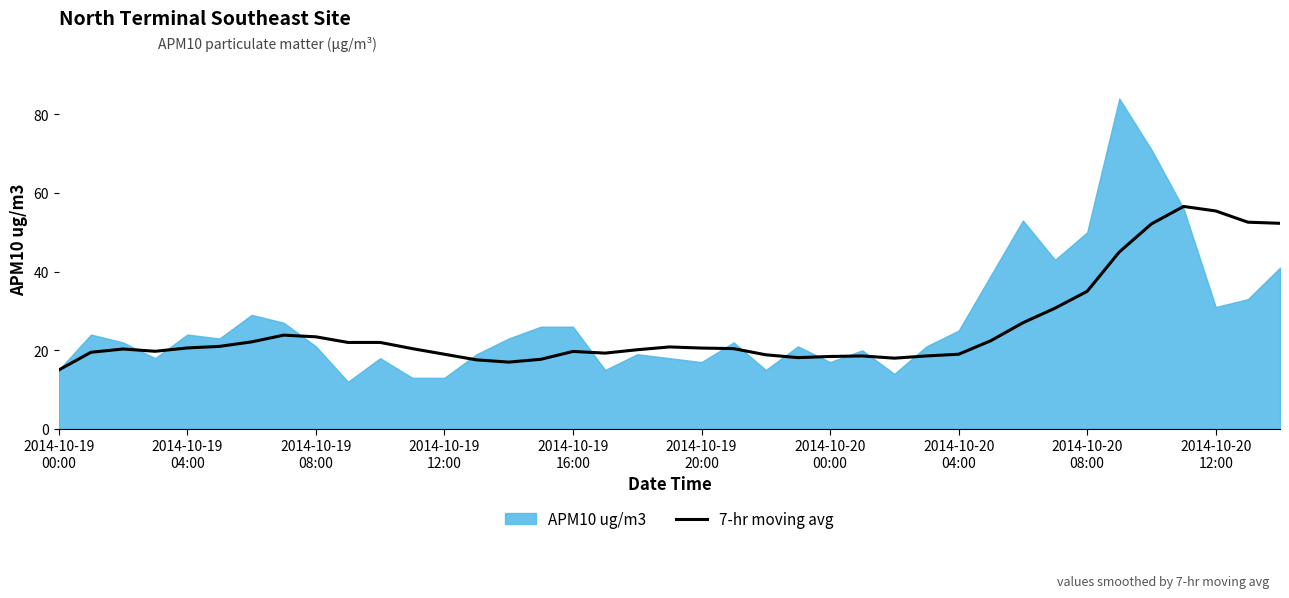

What is the highest value of the 7-hr moving avg series?

56.6